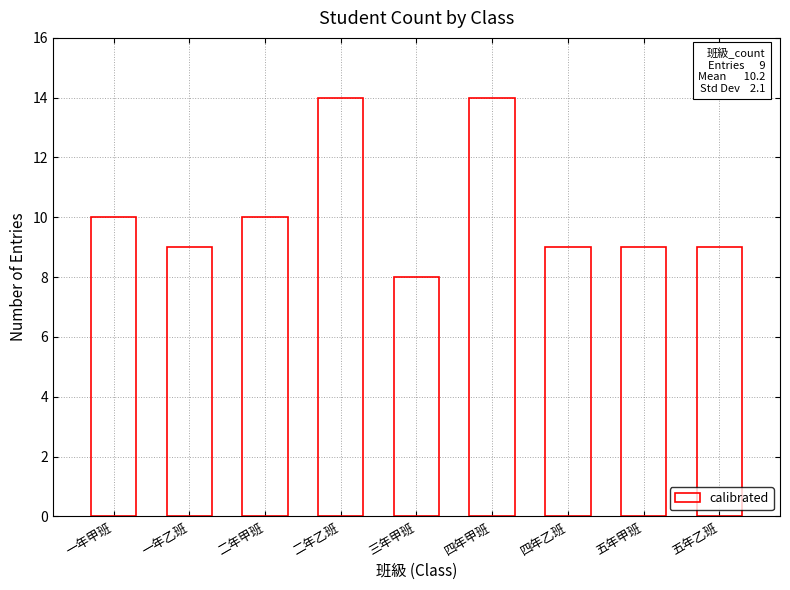

Is it true that the value at 四年乙班 is 9?

True